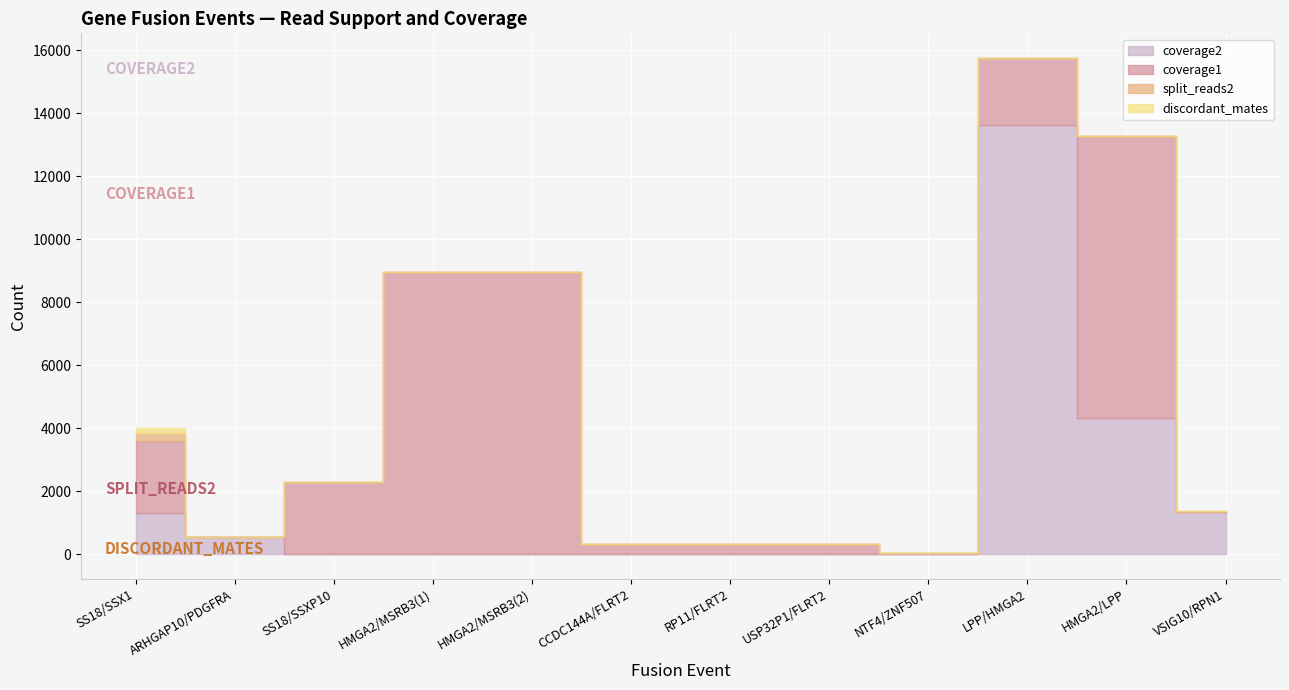

What is the difference between the highest and lowest values at HMGA2/MSRB3(2)?

8958